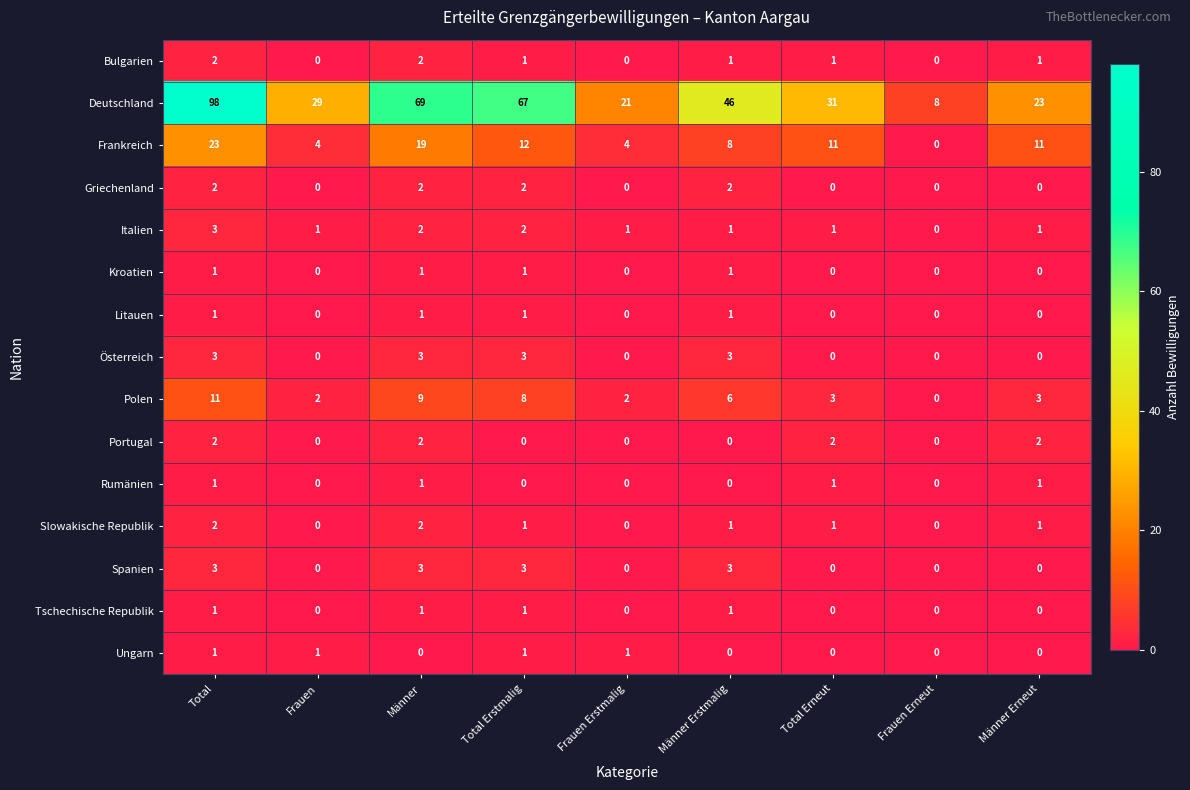

True or false: Frankreich has a value of 8 at Männer Erstmalig.

True